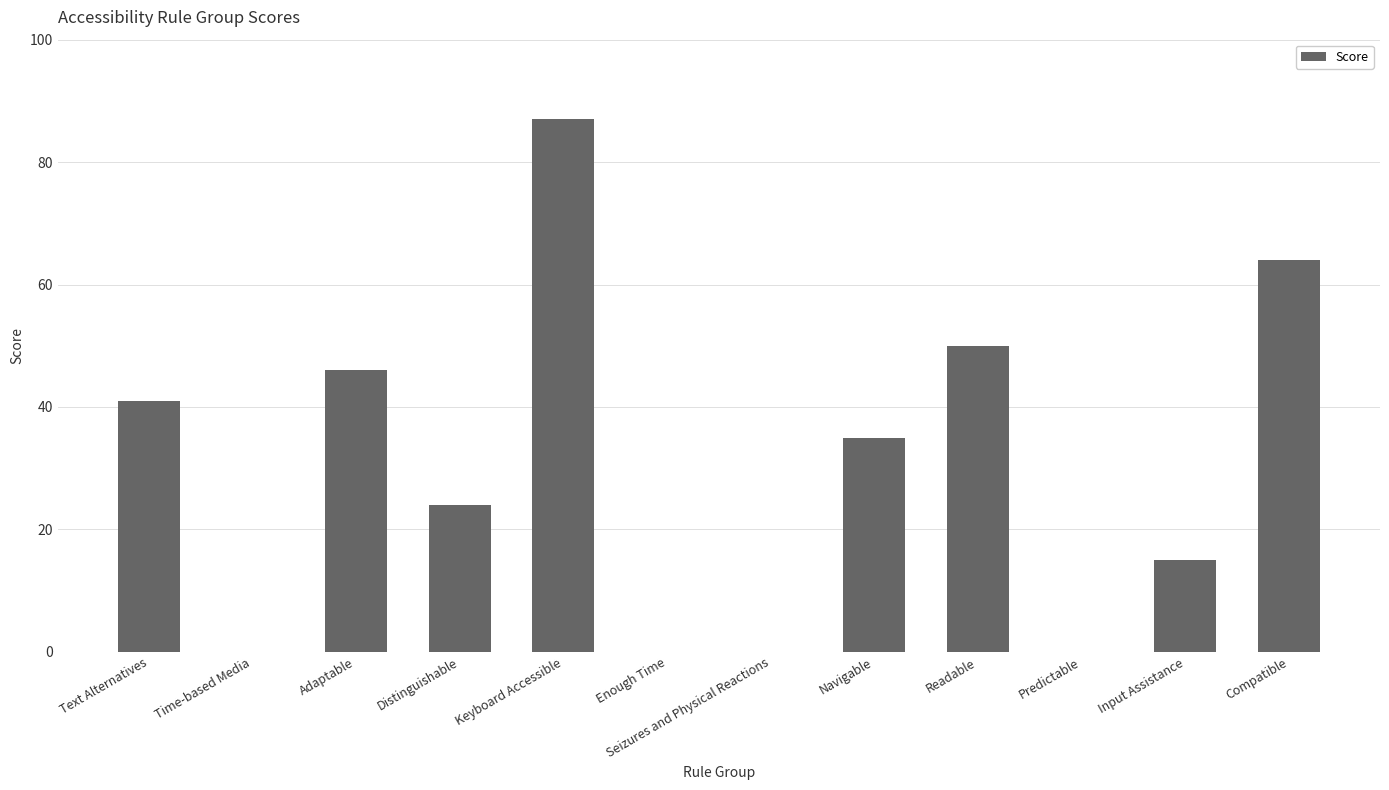

Which has a higher value, Navigable or Seizures and Physical Reactions?

Navigable